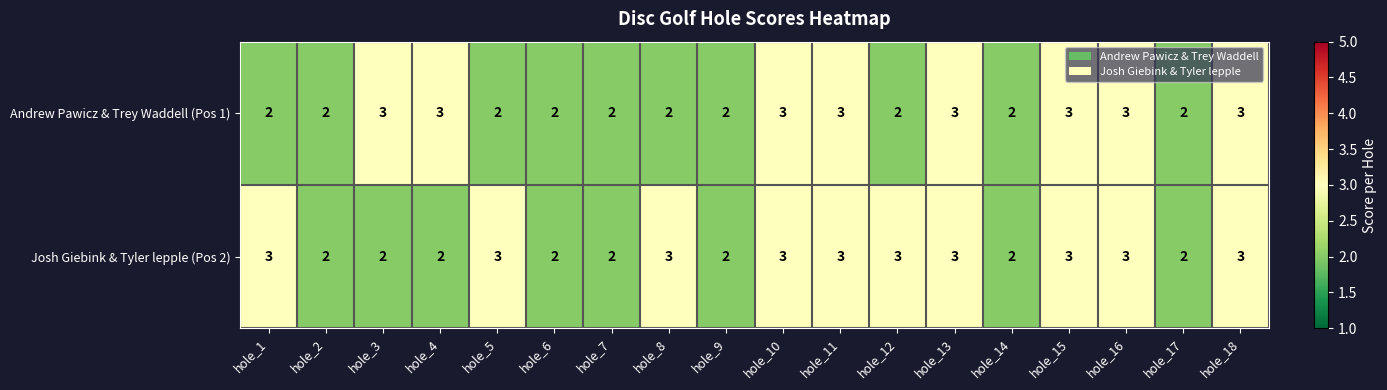

What is the maximum value shown in the chart?

3